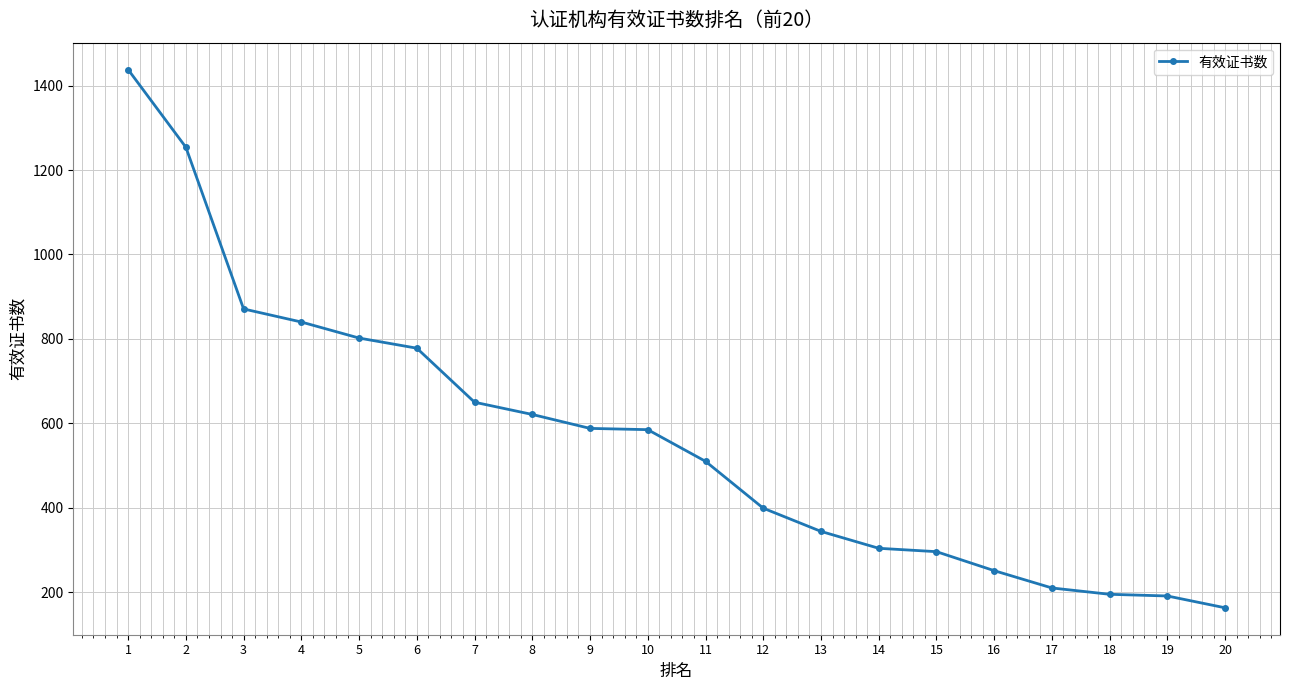

Which label corresponds to the smallest value in the chart?

20